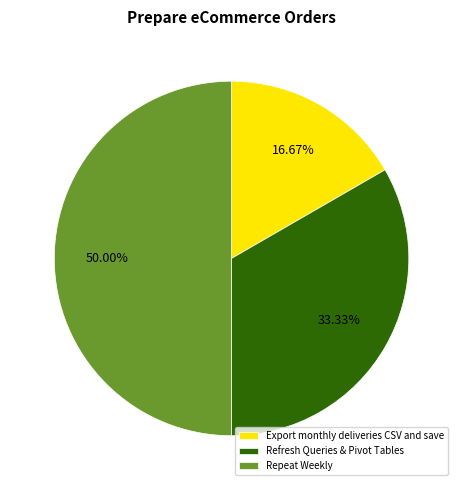

Does Export monthly deliveries CSV and save represent more than half of the total?

No